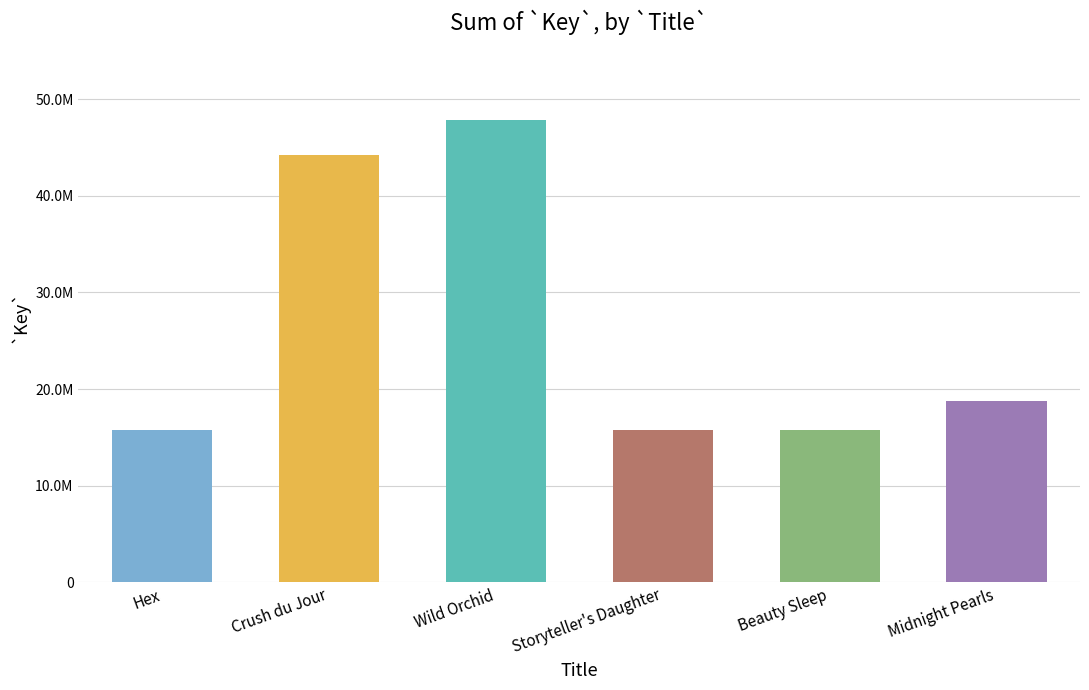

Reading left to right, extract all data points from this chart.

15772877	44264203	47818501	15791723	15791757	18771893